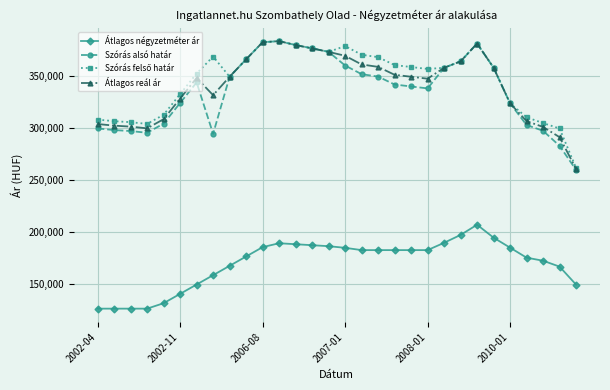

What is the value of the Átlagos négyzetméter ár point at the 24th from the left?

206667